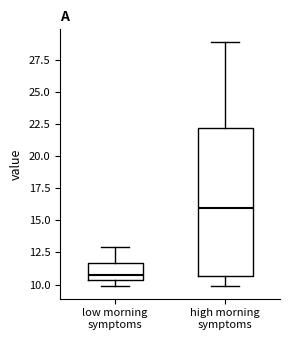

Reading left to right, read every box against the y-axis: the position of its median line, the range the box covers, and the ends of its whiskers. The values are not printed on the chart, so give them approximately, as read against the axis.

low morning symptoms: median 10.5 (just above the box's lower edge), box 10.5 to 11.5, whiskers 10.0 to 13.0
high morning symptoms: median 16.0, box 10.5 to 22.0, whiskers 10.0 to 29.0